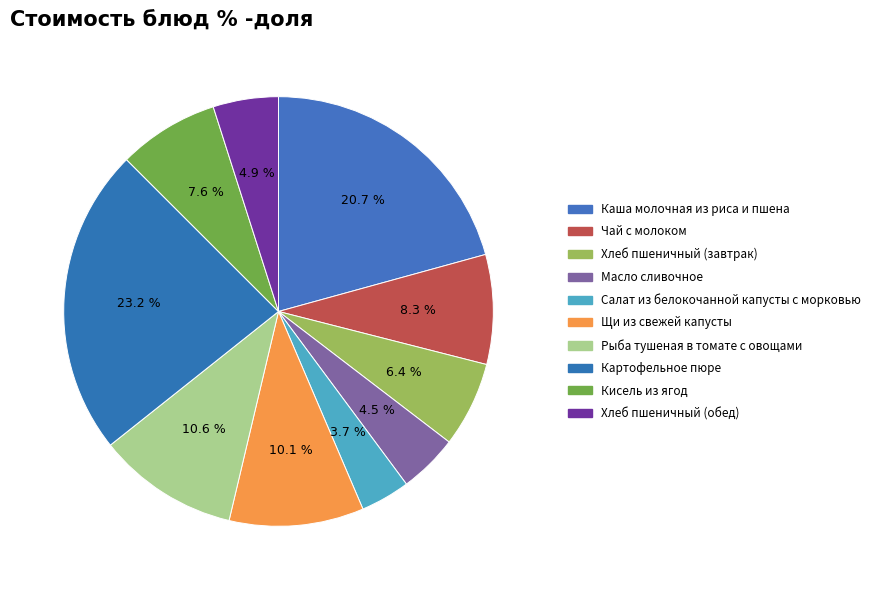

To the nearest percent, what percentage of the pie is Рыба тушеная в томате с овощами?

11%